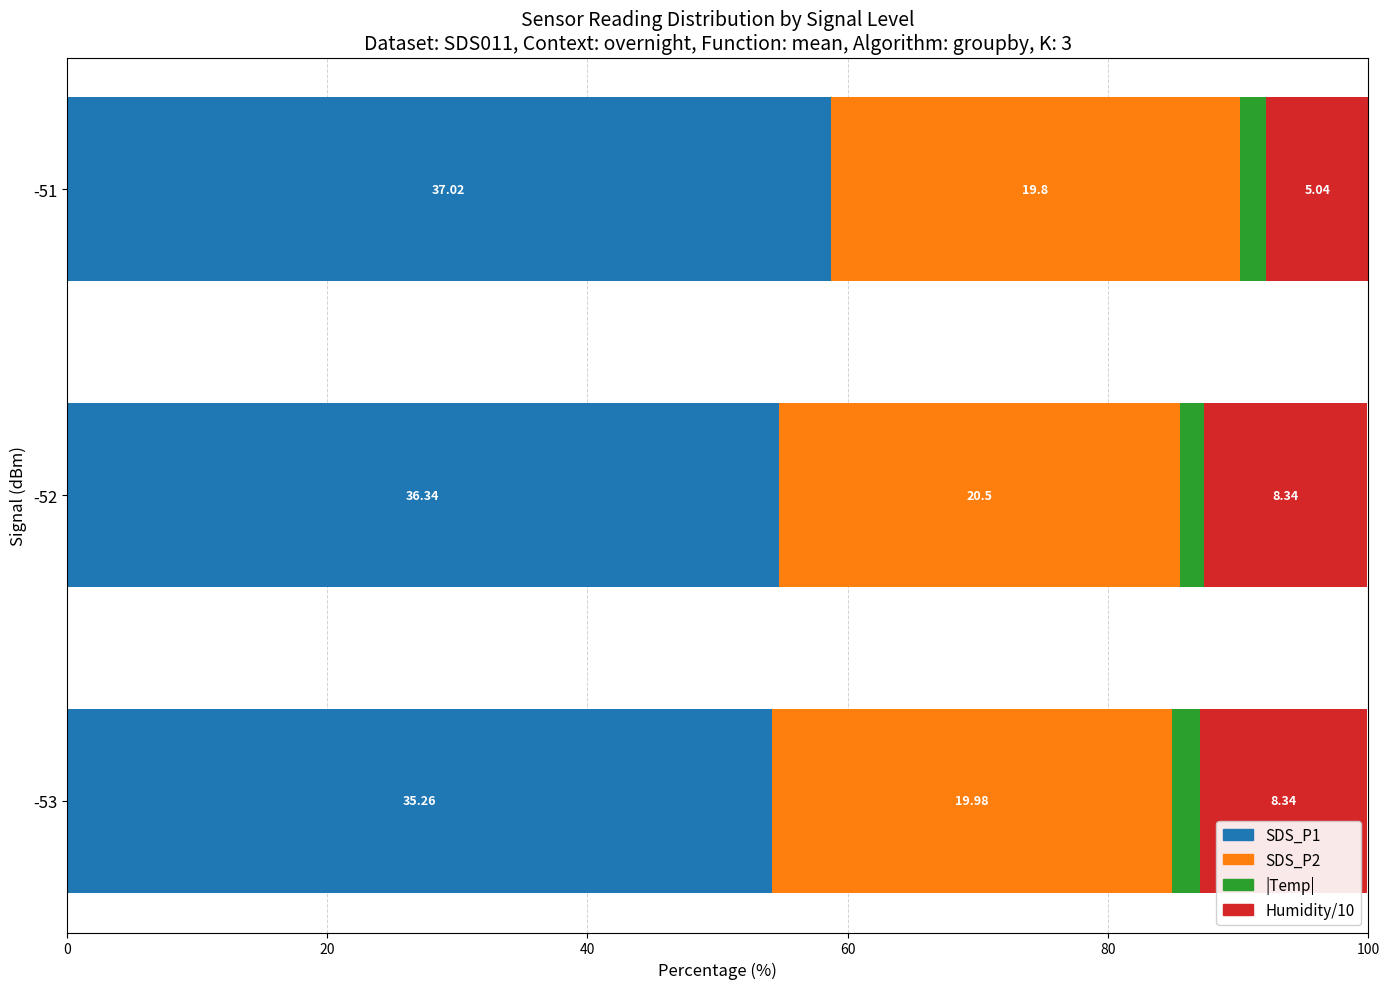

Count the |Temp| values in the range 1 to 2.

2